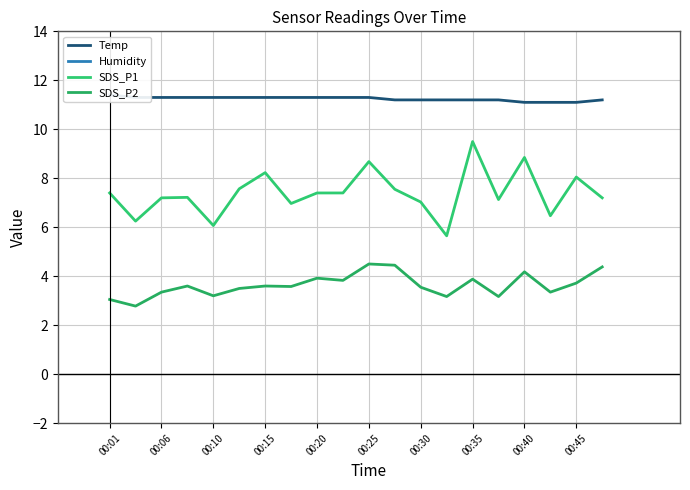

Is the value of Humidity at 00:25 greater than the value of SDS_P2 at 00:40?

Yes